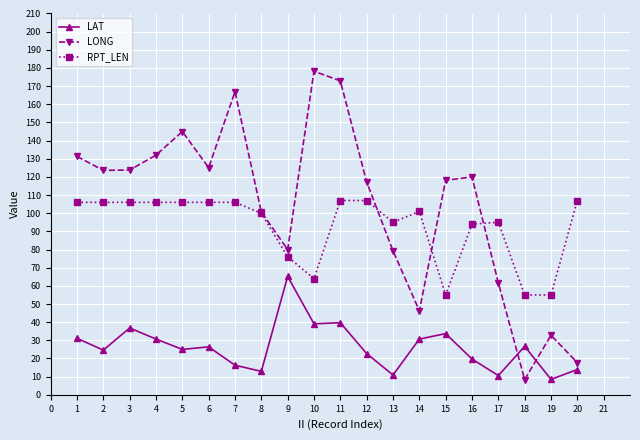

The value of RPT_LEN at 1 is 186.8. True or false?

False